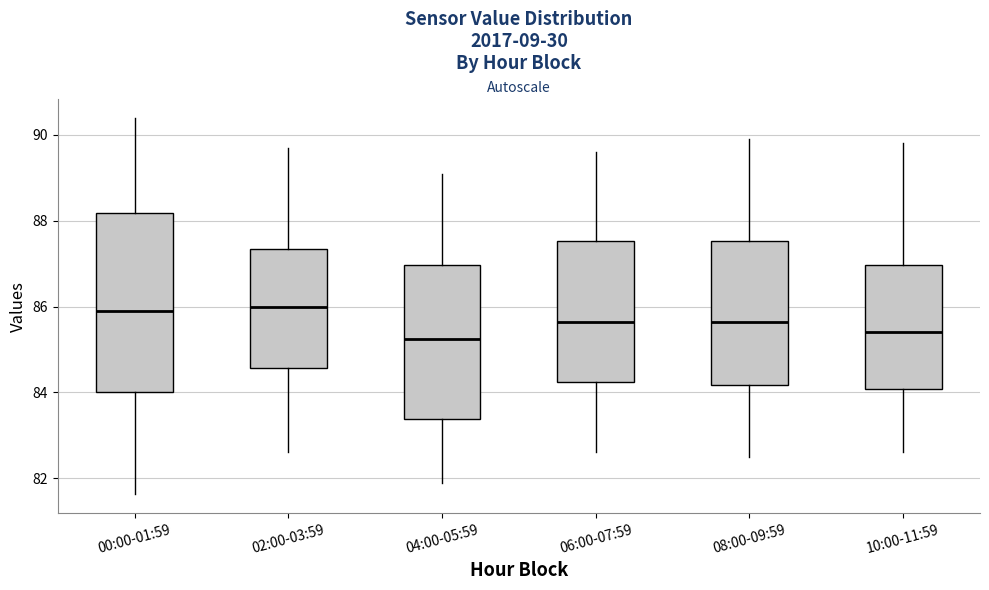

Reading left to right, transcribe this box plot: for each box, give where its median line is, the range the box spans, and where its two whiskers end, as read against the y-axis. The values are not printed on the chart, so give them approximately, as read against the axis.

00:00-01:59: median 86.0, box 84.0 to 88.2, whiskers 81.6 to 90.4
02:00-03:59: median 86.0, box 84.6 to 87.4, whiskers 82.6 to 89.8
04:00-05:59: median 85.2, box 83.4 to 87.0, whiskers 82.0 to 89.2
06:00-07:59: median 85.6, box 84.2 to 87.6, whiskers 82.6 to 89.6
08:00-09:59: median 85.6, box 84.2 to 87.6, whiskers 82.6 to 90.0
10:00-11:59: median 85.4, box 84.0 to 87.0, whiskers 82.6 to 89.8